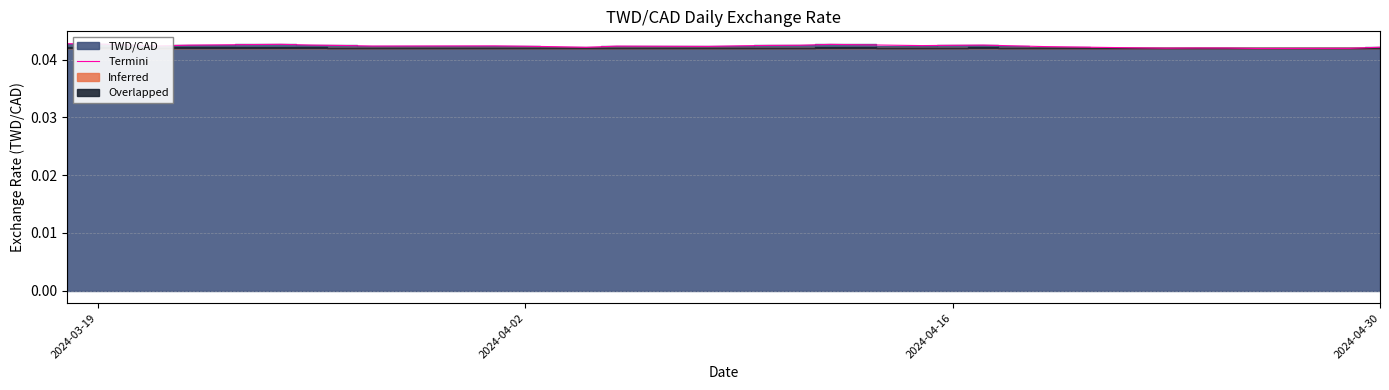

How many lines are shown in the chart?

1